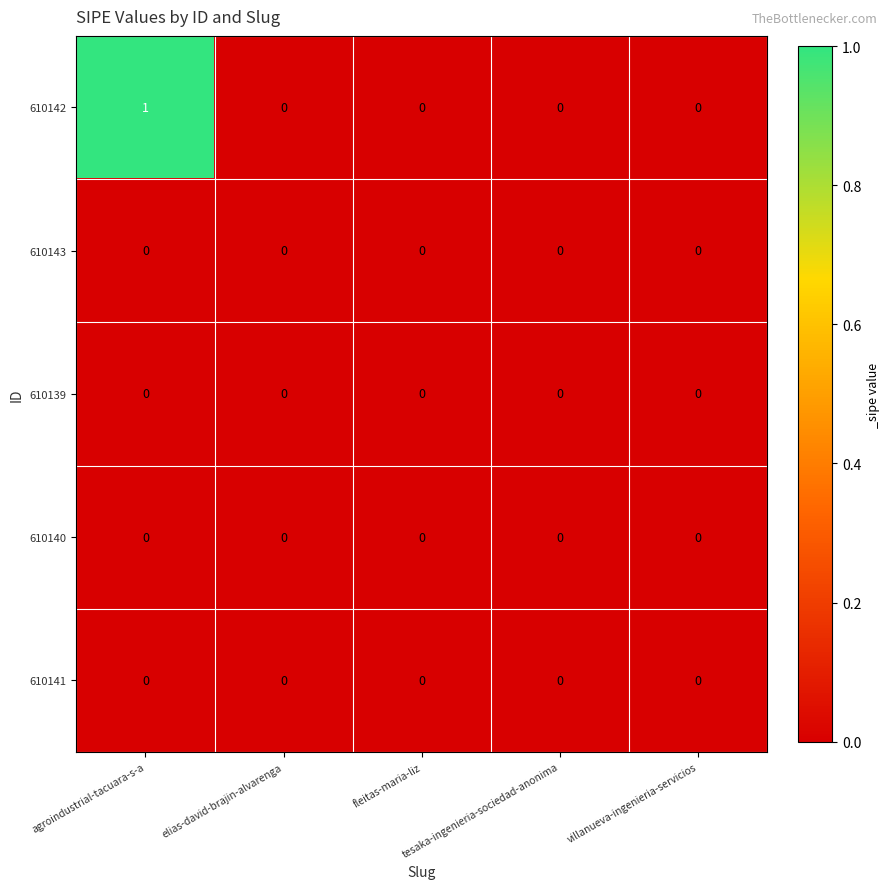

Which series changed the most between agroindustrial-tacuara-s-a and elias-david-brajin-alvarenga?

610142